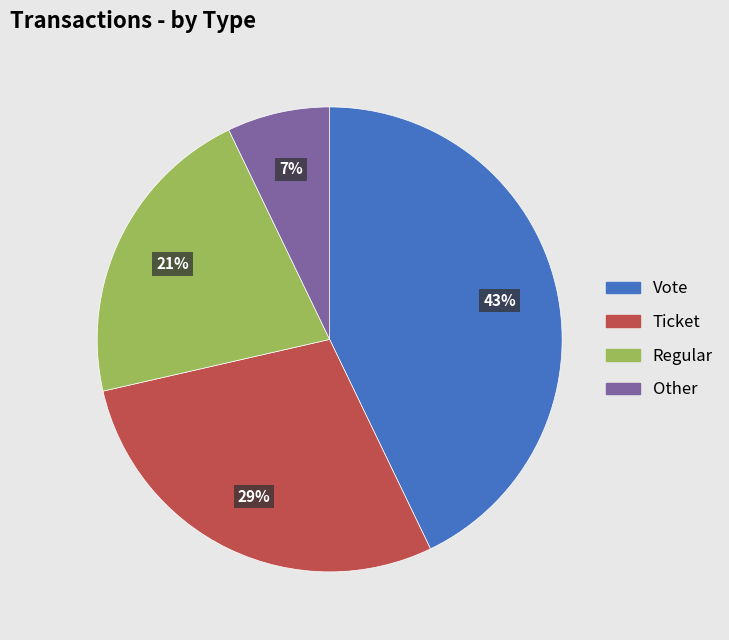

Combined, do Ticket and Vote account for over 50%?

Yes